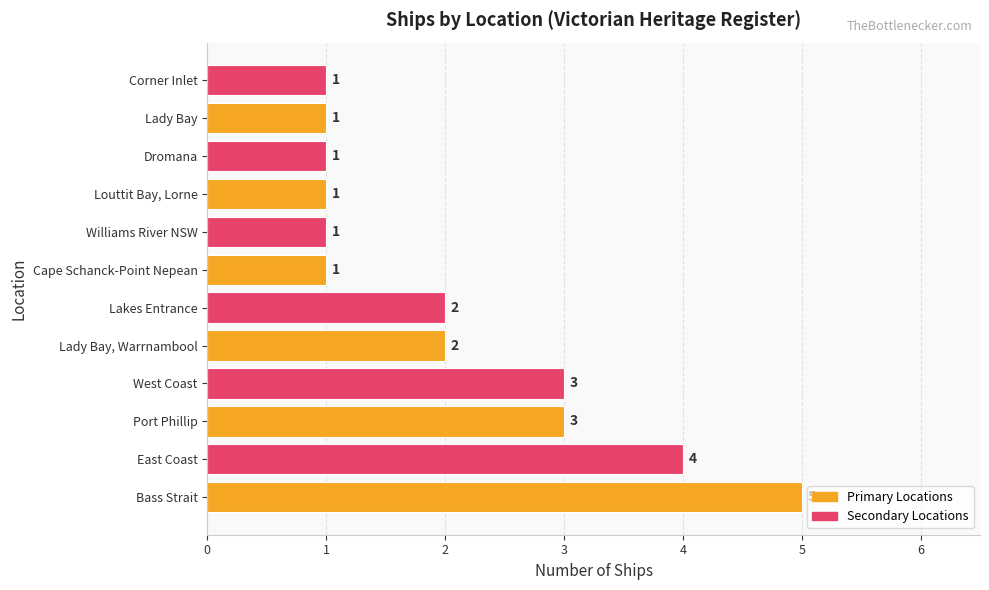

Count the values in the range 1 to 3.

10